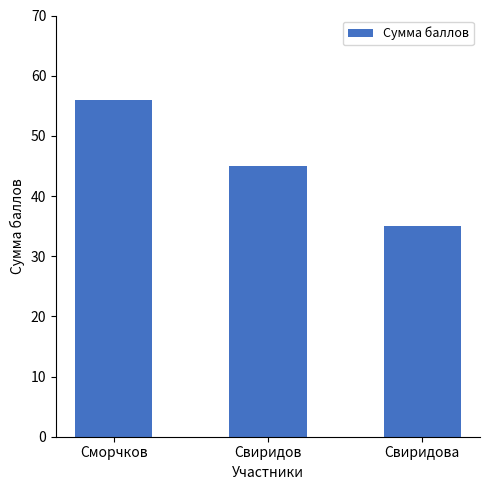

Which has a higher value, Сморчков or Свиридов?

Сморчков